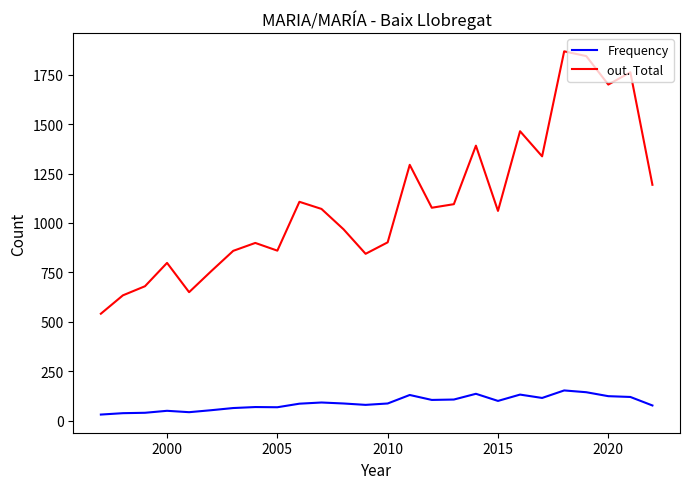

How many interior local peaks does the out. Total series have?

8